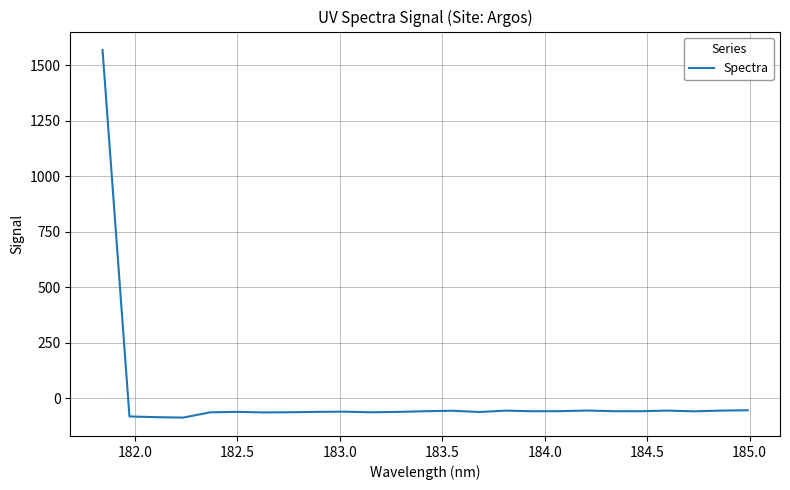

What is the minimum value shown in the chart?

-86.6